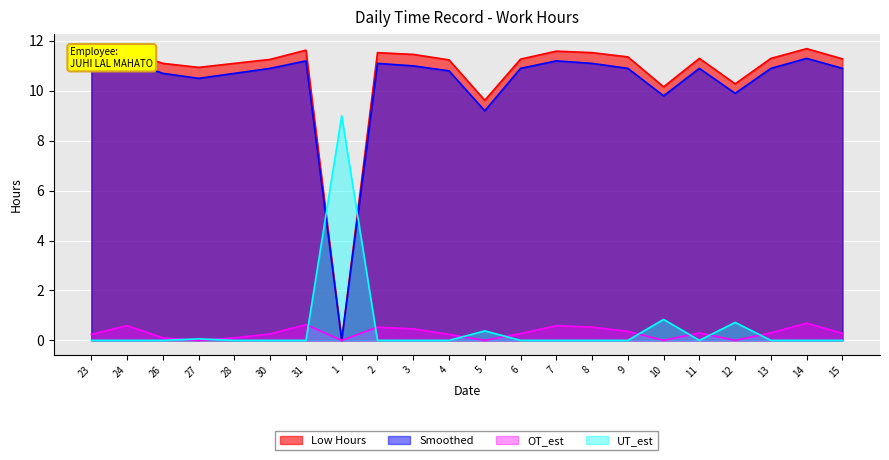

Which series has the largest total across all categories?

Low Hours